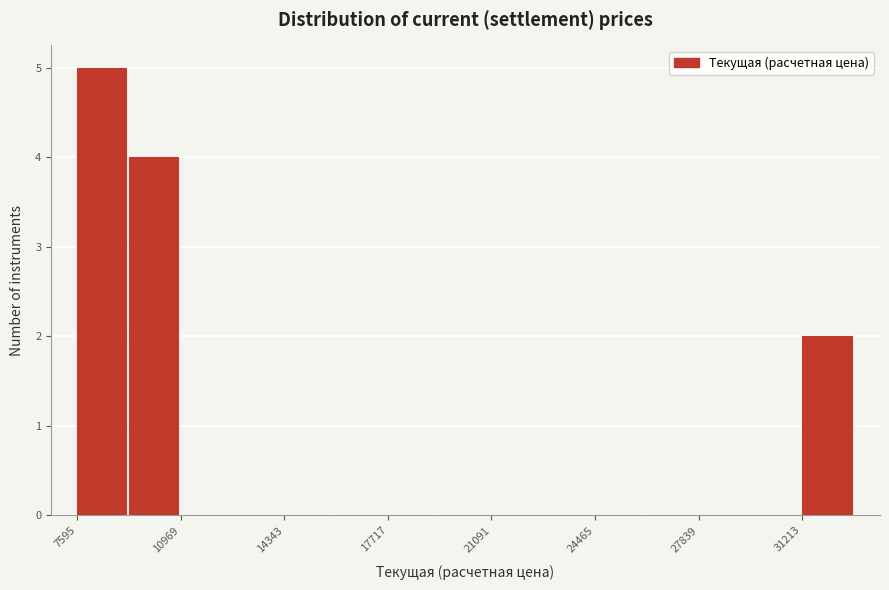

Around what value on the x-axis is the tallest bar? Give the approximate position of its centre, as read against the axis.

8500